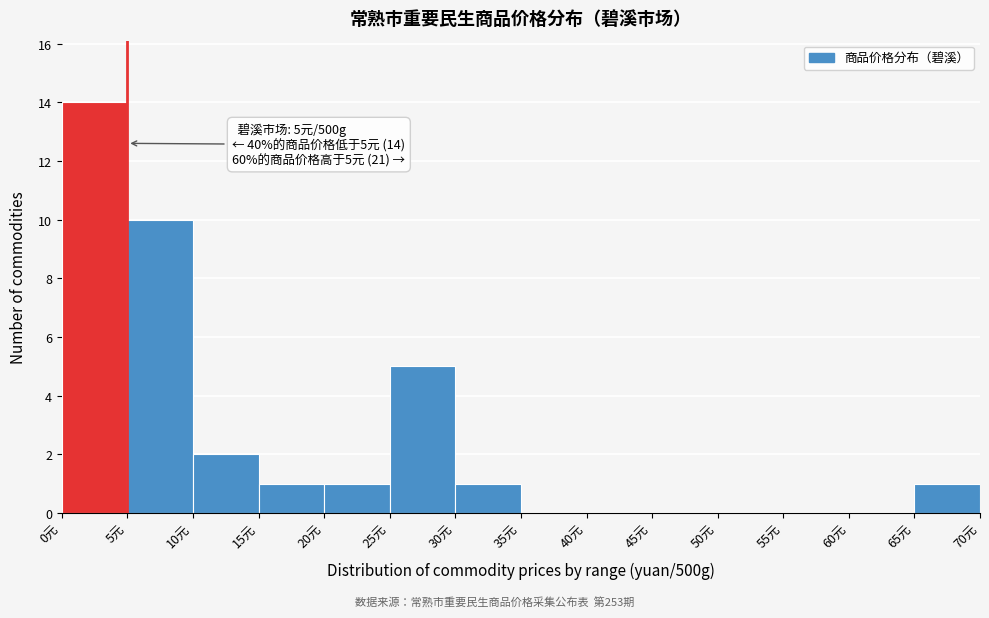

Which range on the x-axis has the tallest bar?

0 to 5